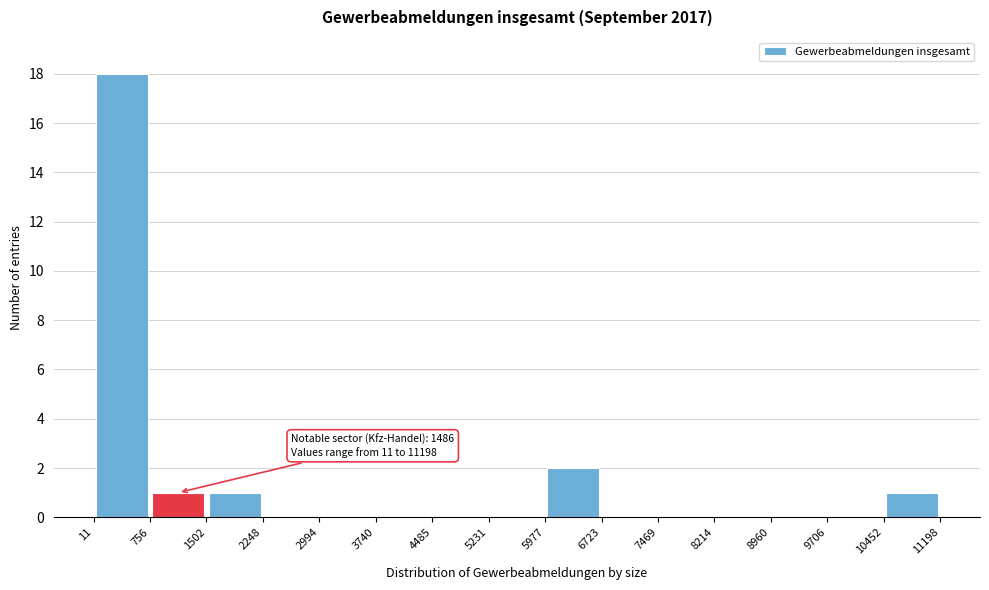

Which range on the x-axis has the tallest bar?

11 to 756